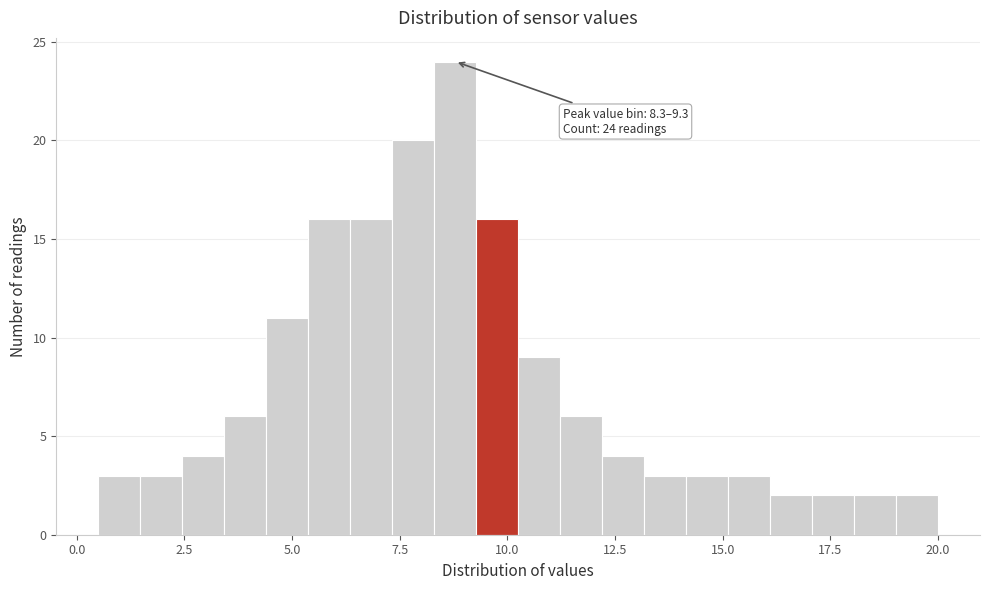

Read against the x-axis, roughly where is the centre of the tallest bar?

9.0